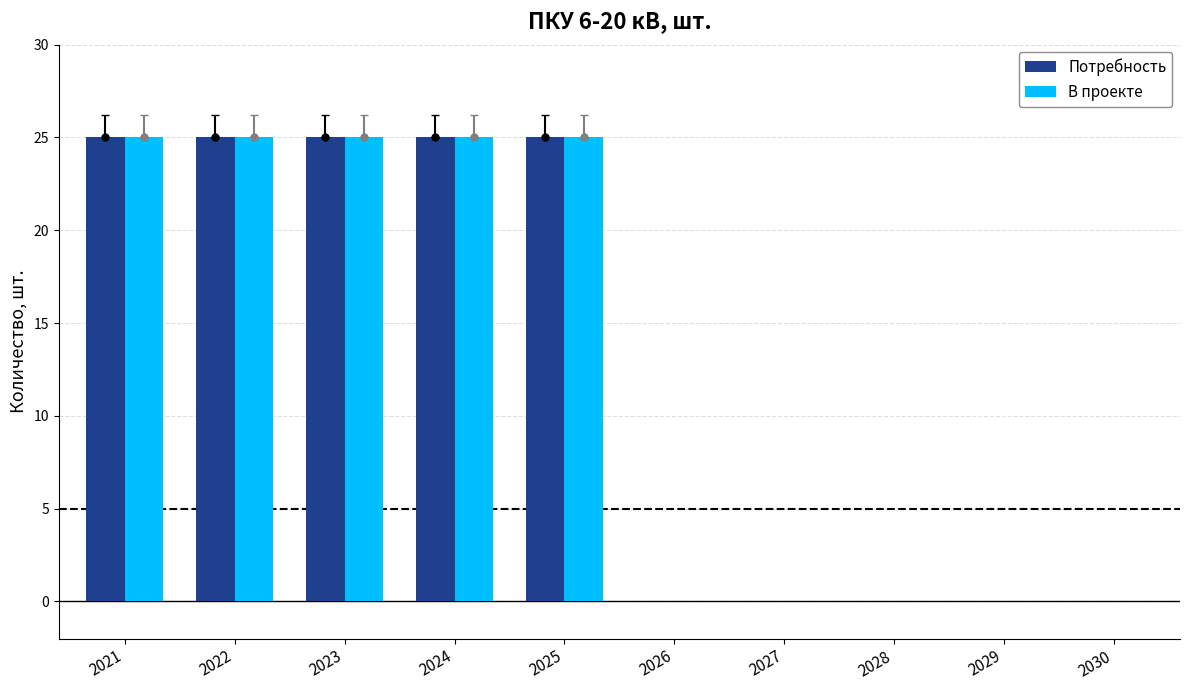

What is the sum of the В проекте values at 2028 and 2021?

25